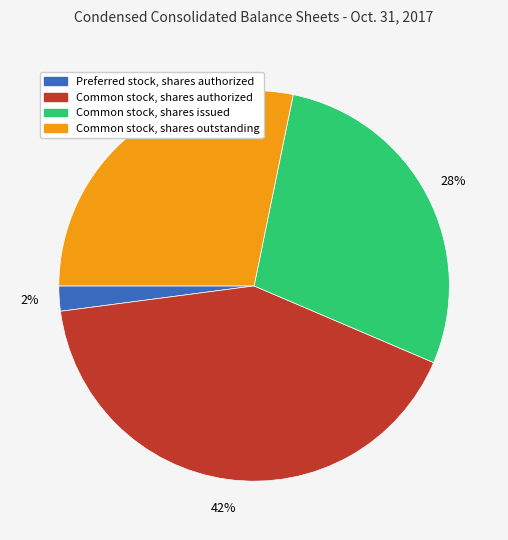

Count the number of slices in the pie.

4